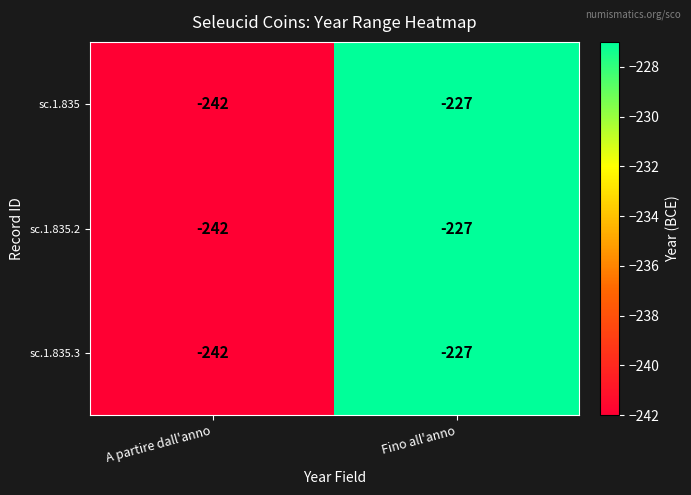

What value does the sc.1.835 series have at Fino all'anno, to the nearest 5?

-225